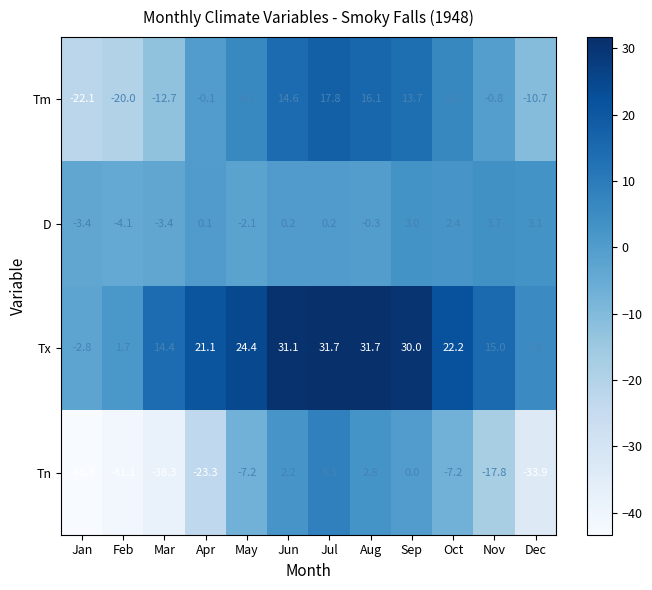

At which label does Tx reach its minimum?

Jan